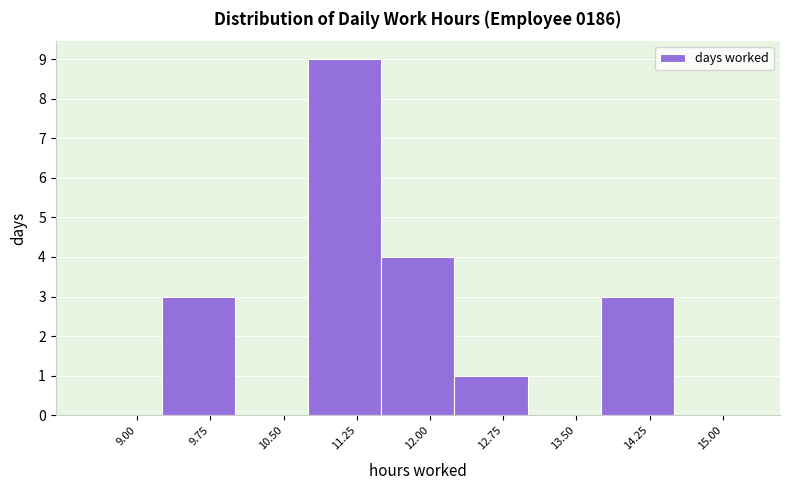

Which range on the x-axis has the tallest bar?

10.75 to 11.50